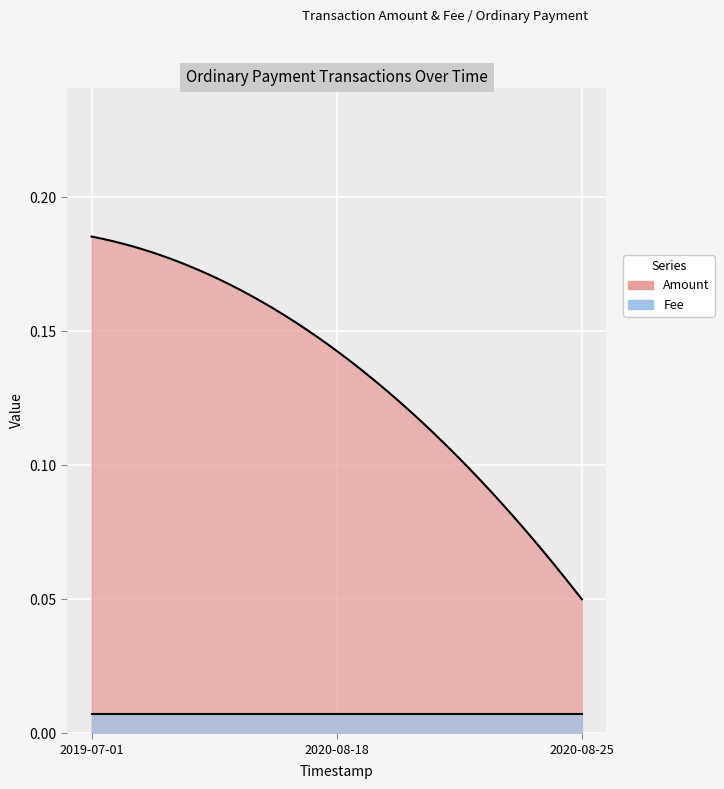

At which category does the chart reach its minimum across all series?

2019-07-01 13:55:10